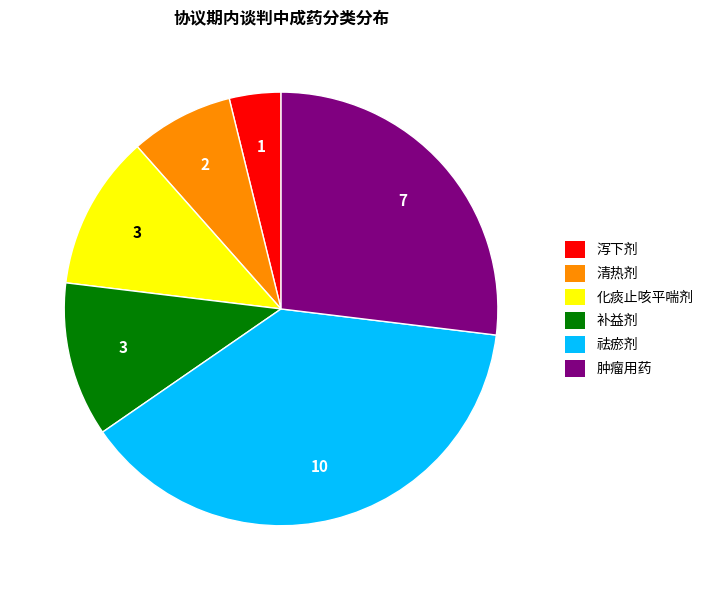

Is there a majority slice in this chart?

No